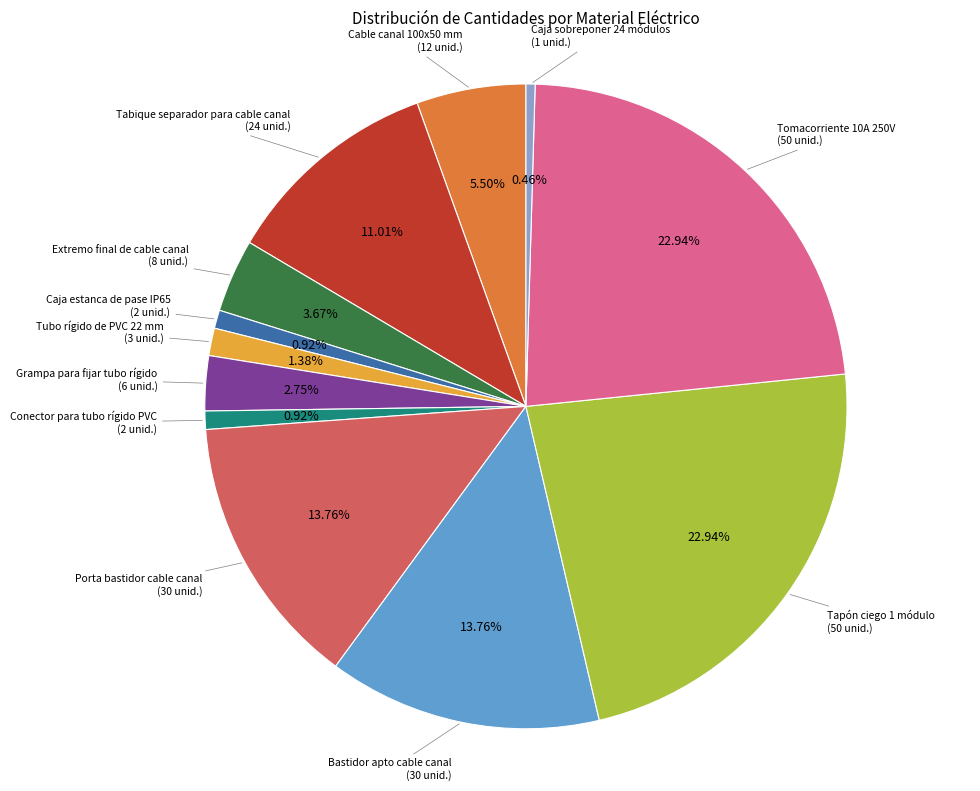

Is there a majority slice in this chart?

No